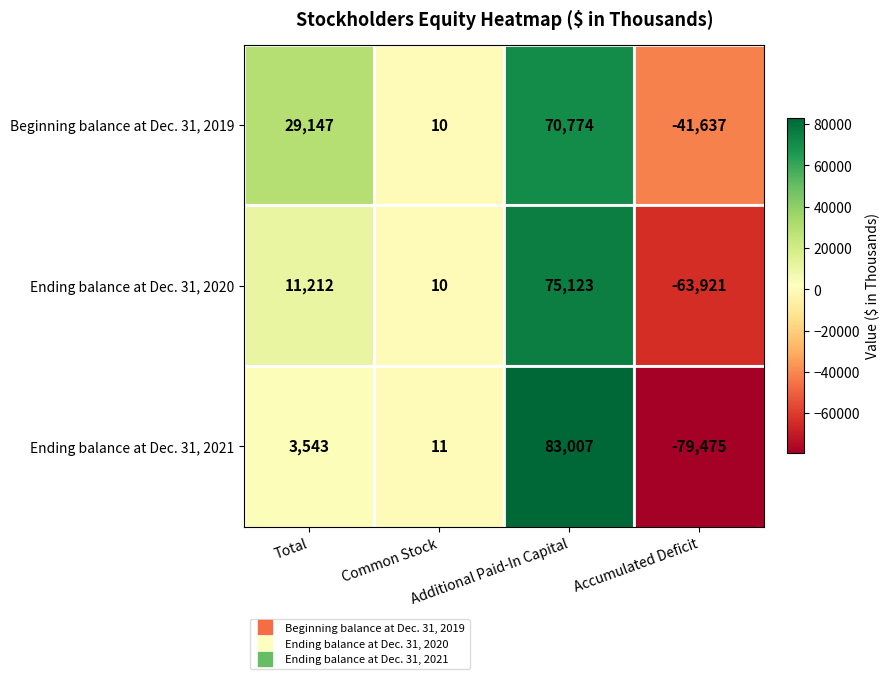

Rank the series by their maximum value, from highest to lowest.

Ending balance at Dec. 31, 2021, Ending balance at Dec. 31, 2020, Beginning balance at Dec. 31, 2019